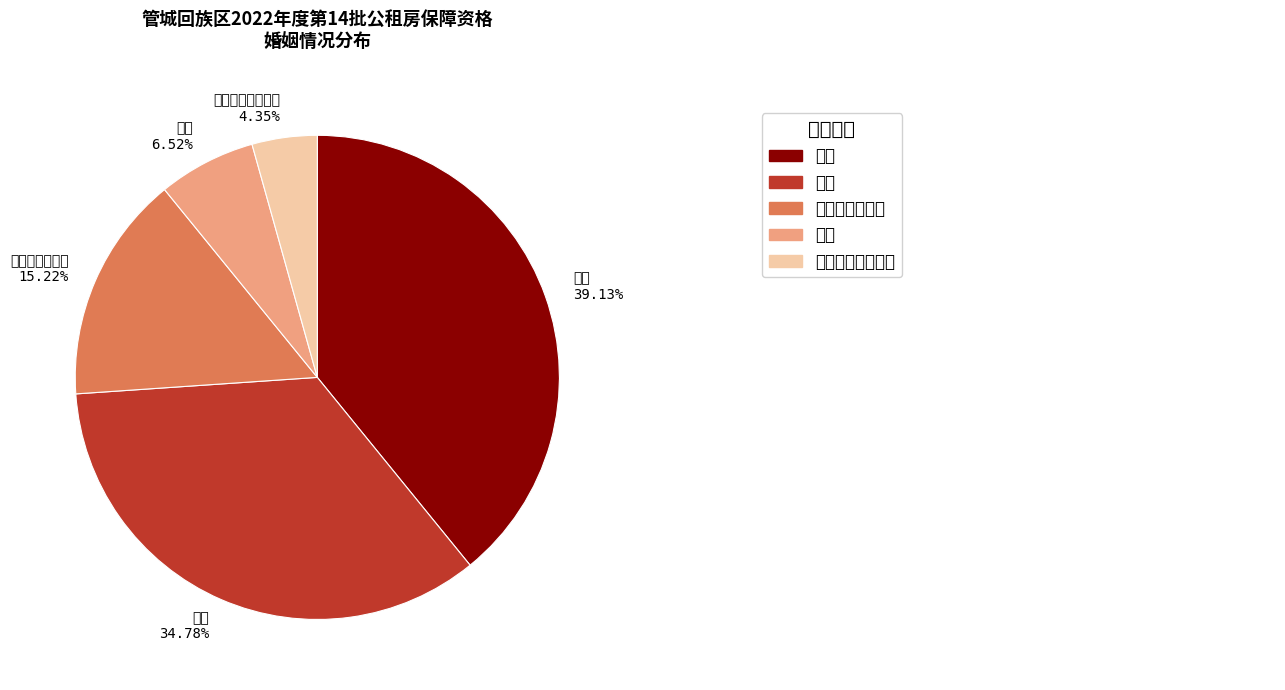

To the nearest percent, what is the average slice percentage?

20%